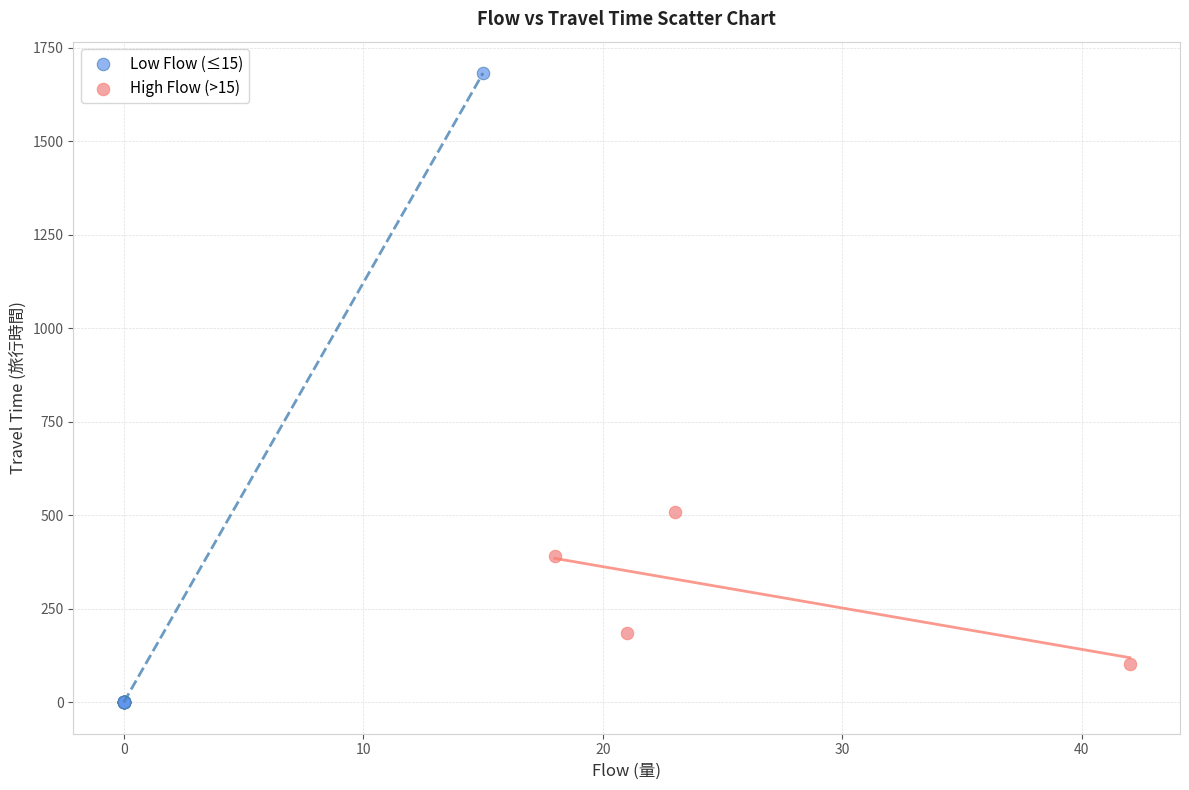

Which series reaches the maximum Y coordinate?

Low Flow (≤15)